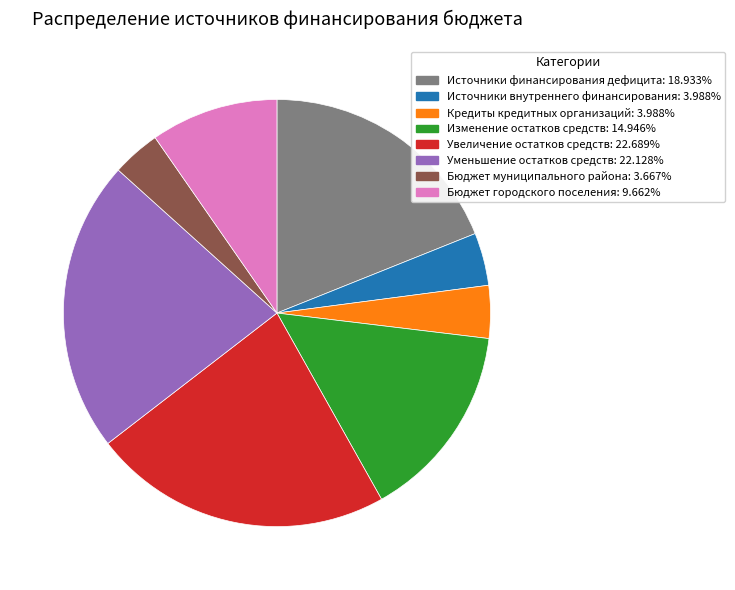

Is there any slice that represents more than half of the pie?

No